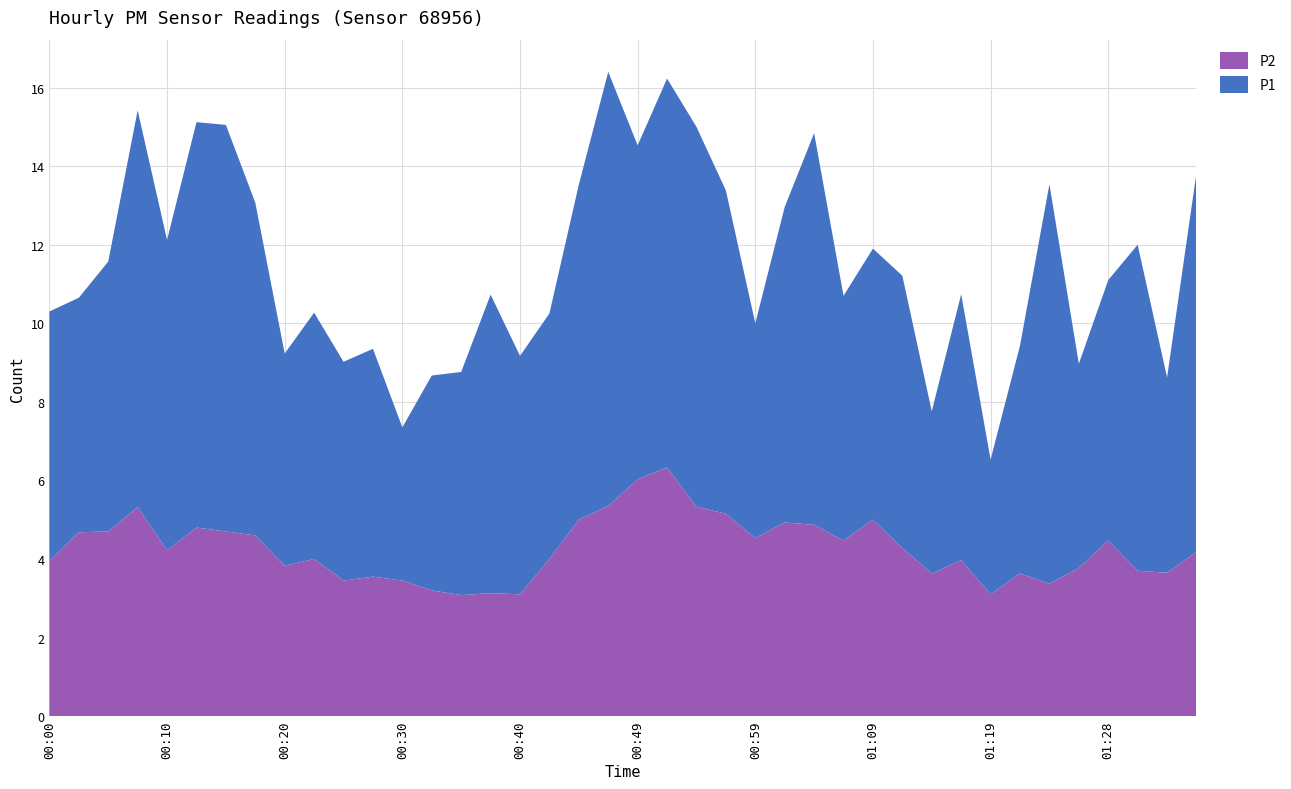

Reading left to right, extract all data points from this chart.

P1: 00:00=6.3	00:03=6.0	00:05=6.9	00:08=10.1	00:10=7.9	00:13=10.3	00:15=10.3	00:18=8.5	00:20=5.4	00:23=6.3	00:25=5.6	00:27=5.8	00:30=3.9	00:32=5.5	00:35=5.7	00:37=7.6	00:40=6.1	00:42=6.2	00:45=8.5	00:47=11.1	00:49=8.5	00:52=9.9	00:54=9.7	00:57=8.2	00:59=5.5	01:02=8.0	01:04=10.0	01:06=6.2	01:09=6.9	01:11=6.9	01:14=4.1	01:16=6.8	01:19=3.4	01:21=5.8	01:23=10.2	01:26=5.2	01:28=6.6	01:31=8.3	01:33=5.0	01:36=9.7
P2: 00:00=4.0	00:03=4.7	00:05=4.7	00:08=5.3	00:10=4.2	00:13=4.8	00:15=4.7	00:18=4.6	00:20=3.8	00:23=4.0	00:25=3.5	00:27=3.5	00:30=3.5	00:32=3.2	00:35=3.1	00:37=3.1	00:40=3.1	00:42=4.0	00:45=5.0	00:47=5.3	00:49=6.0	00:52=6.3	00:54=5.3	00:57=5.2	00:59=4.5	01:02=4.9	01:04=4.9	01:06=4.5	01:09=5.0	01:11=4.3	01:14=3.6	01:16=4.0	01:19=3.1	01:21=3.6	01:23=3.4	01:26=3.8	01:28=4.5	01:31=3.7	01:33=3.6	01:36=4.2